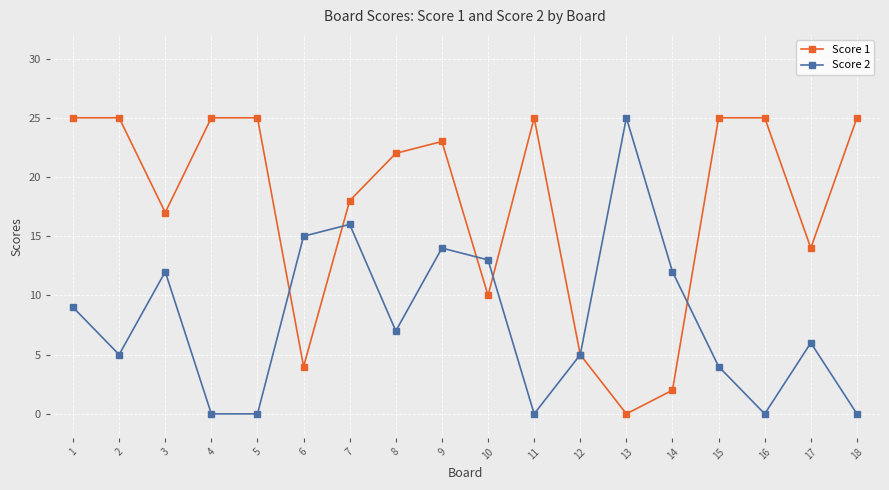

At which category does Score 1 reach its first local valley?

3